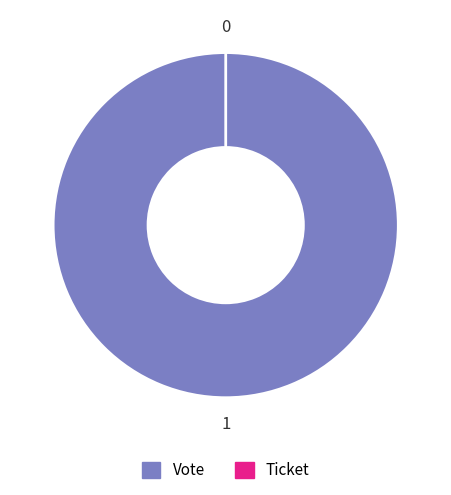

To the nearest percent, what percentage of the pie is Vote?

100%